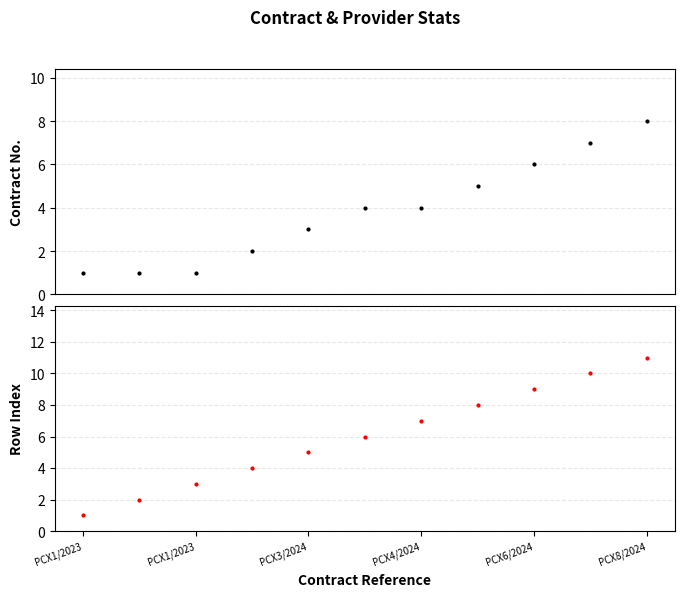

Count the Row Index values in the range 3 to 9.

7